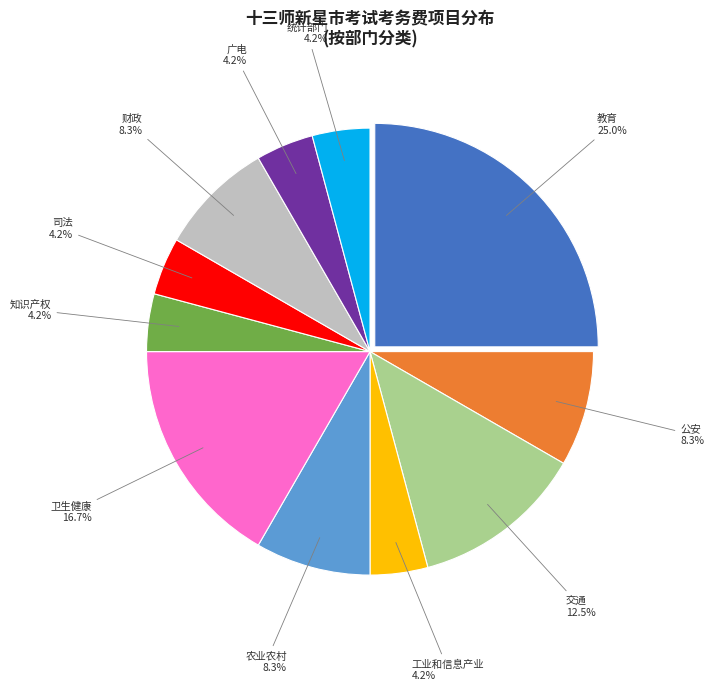

Is there any slice that represents more than half of the pie?

No